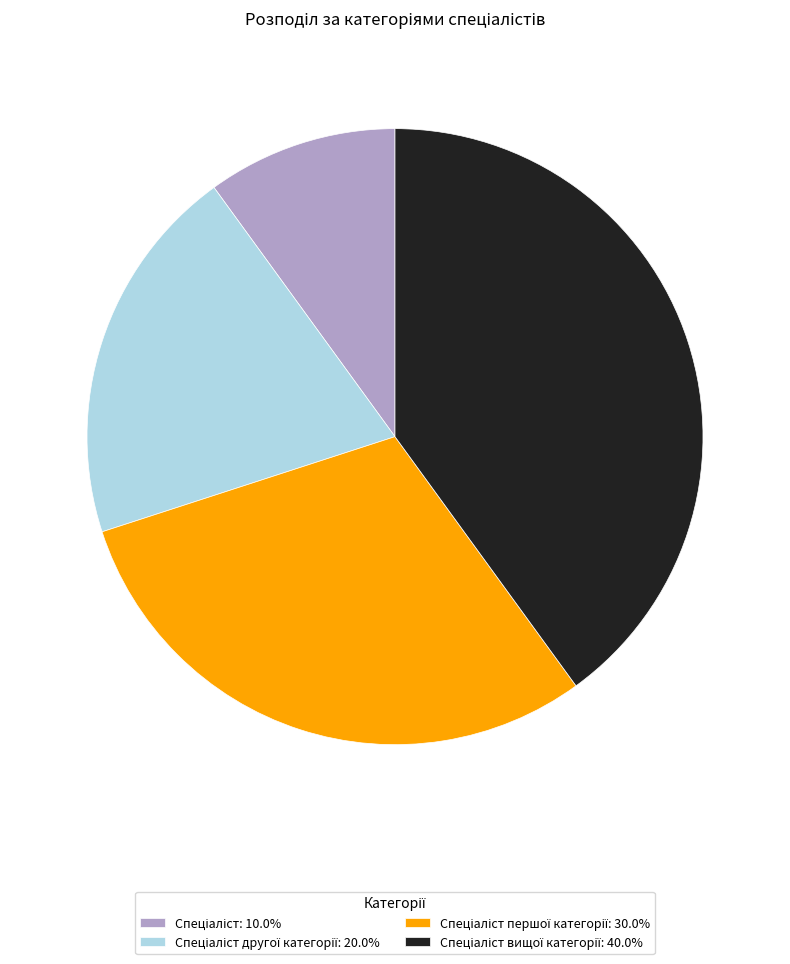

Count the number of slices in the pie.

4